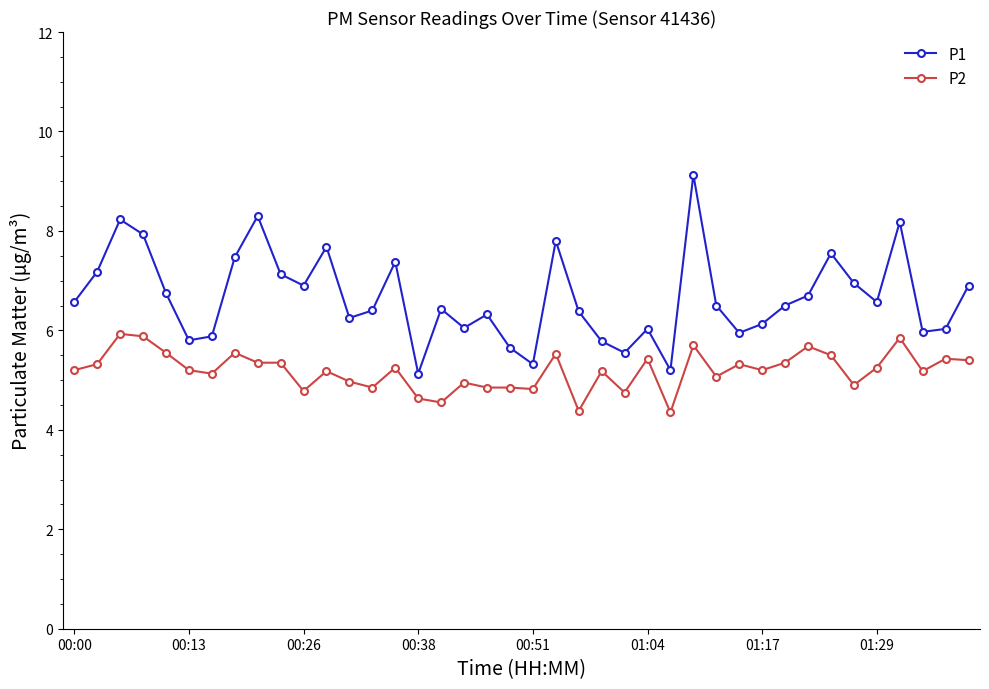

What is the greatest value displayed?

9.1